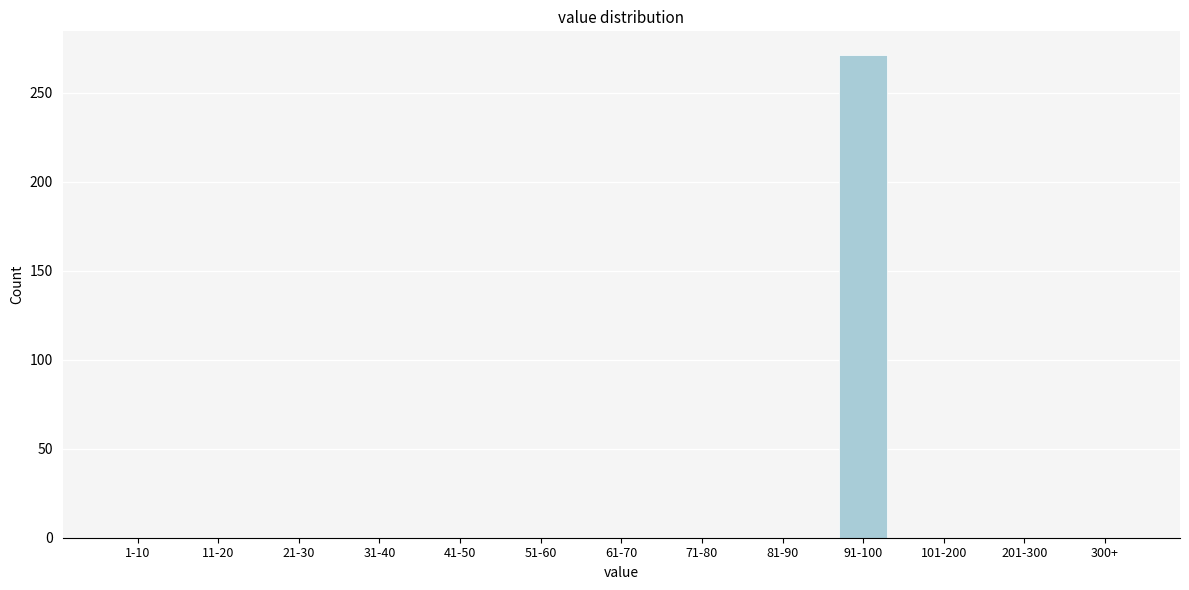

Reading left to right, extract all data points from this chart.

1-10=0	11-20=0	21-30=0	31-40=0	41-50=0	51-60=0	61-70=0	71-80=0	81-90=0	91-100=271	101-200=0	201-300=0	300+=0